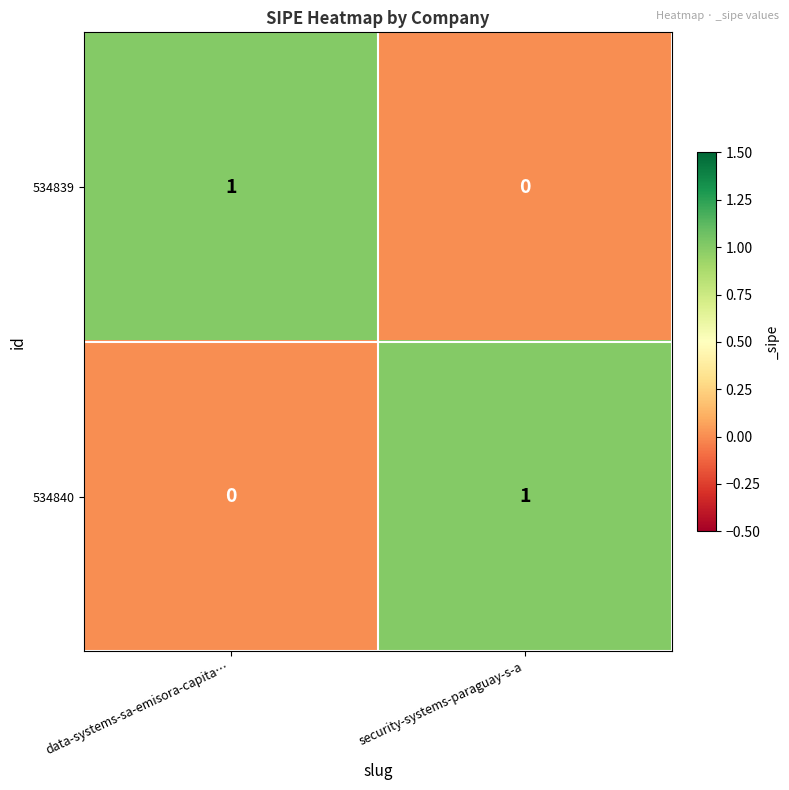

What is the total value across all series at security-systems-paraguay-s-a?

1